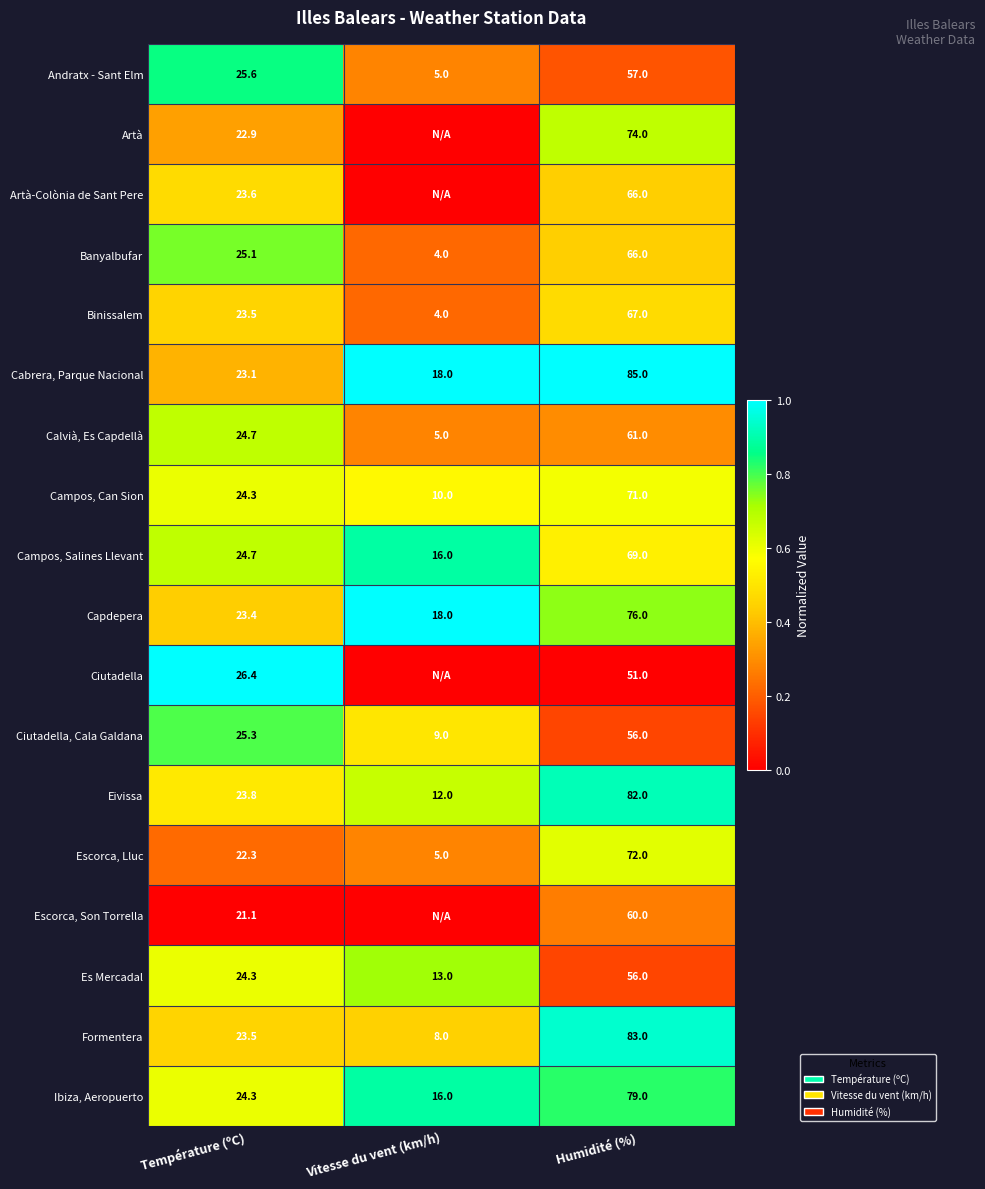

How many distinct data groups are displayed?

18